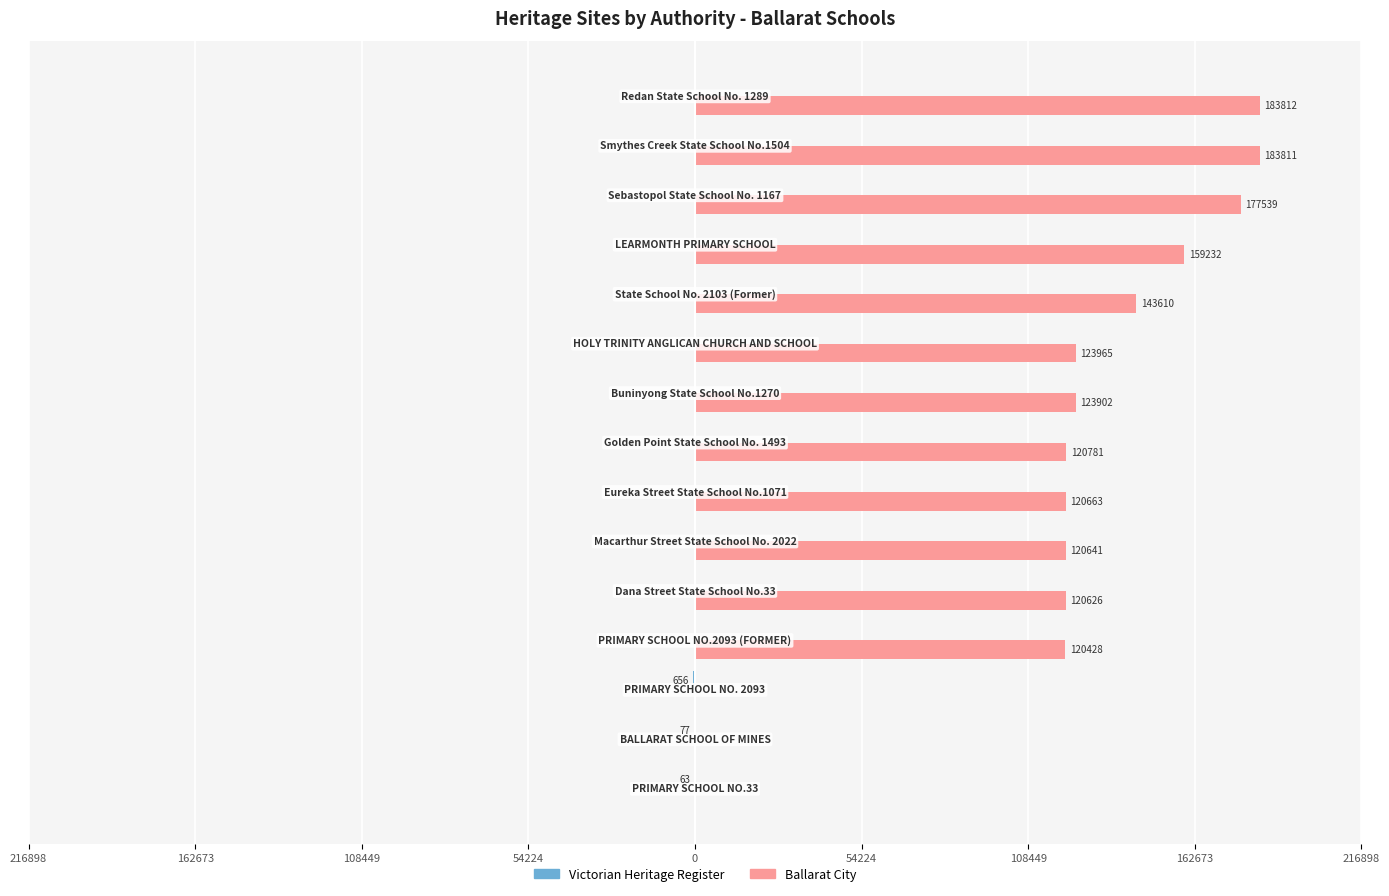

How many groups of bars are there?

15